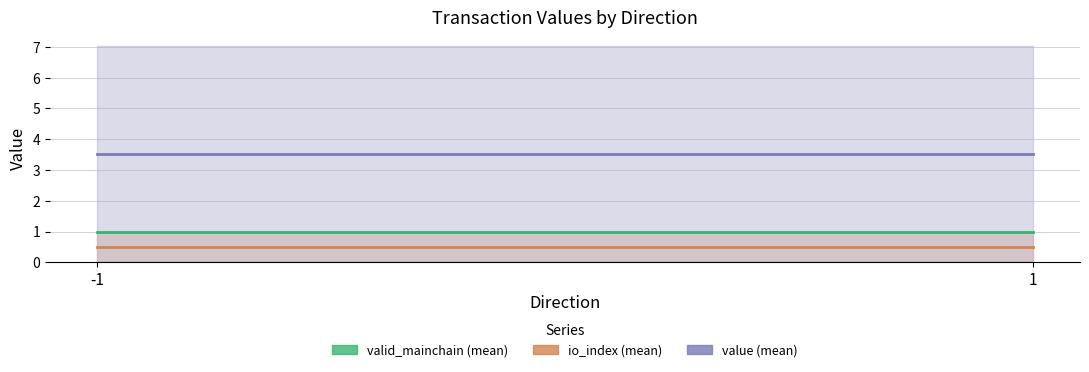

What is the minimum value for value (mean)?

3.5